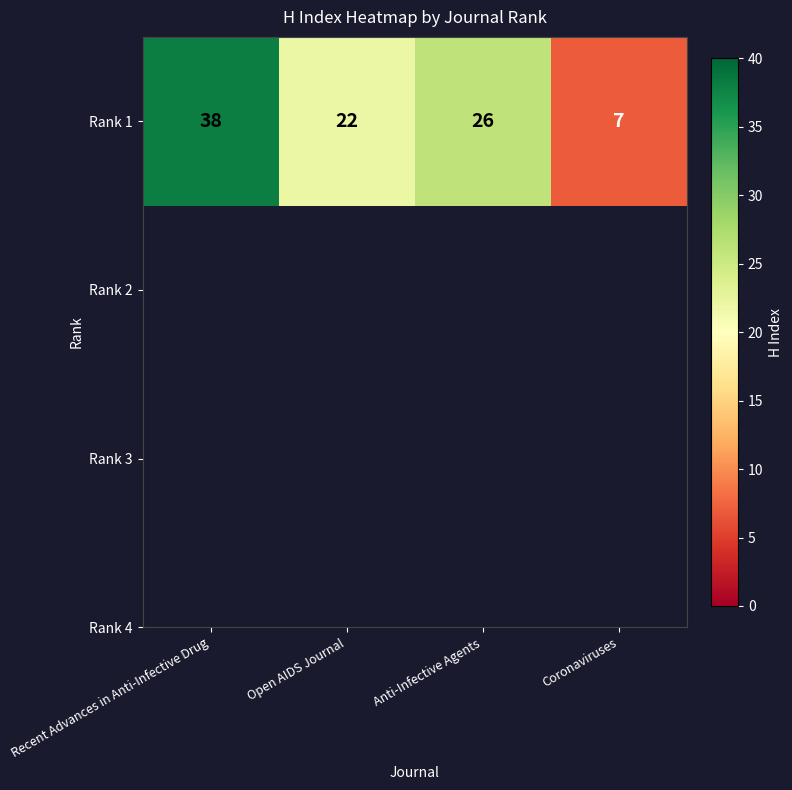

What is the average value?

23